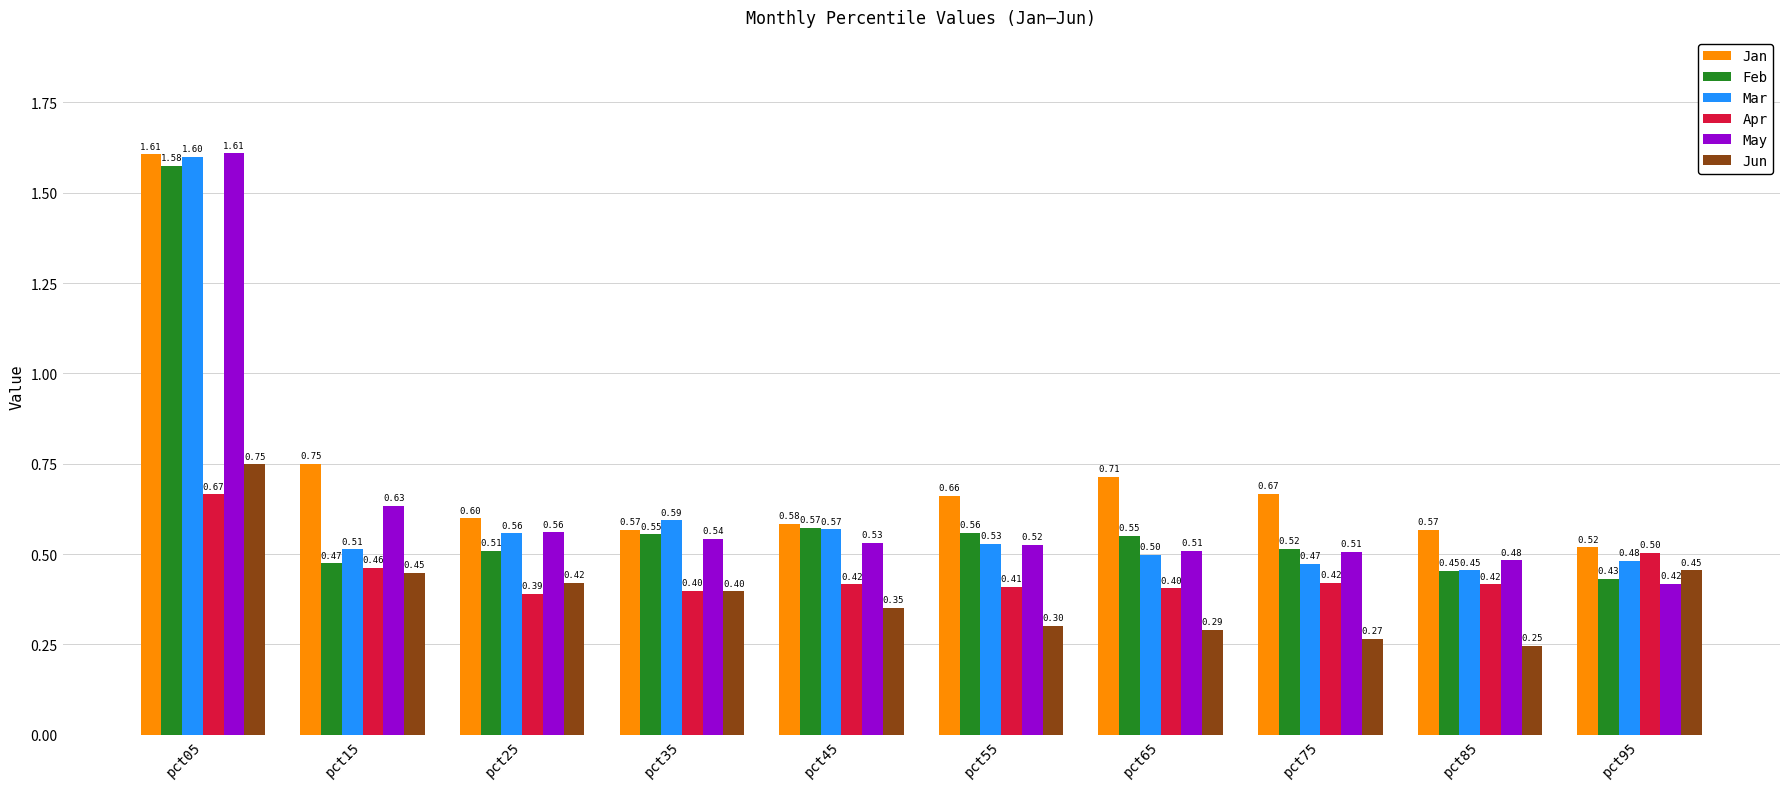

What is the maximum value shown in the chart?

1.6